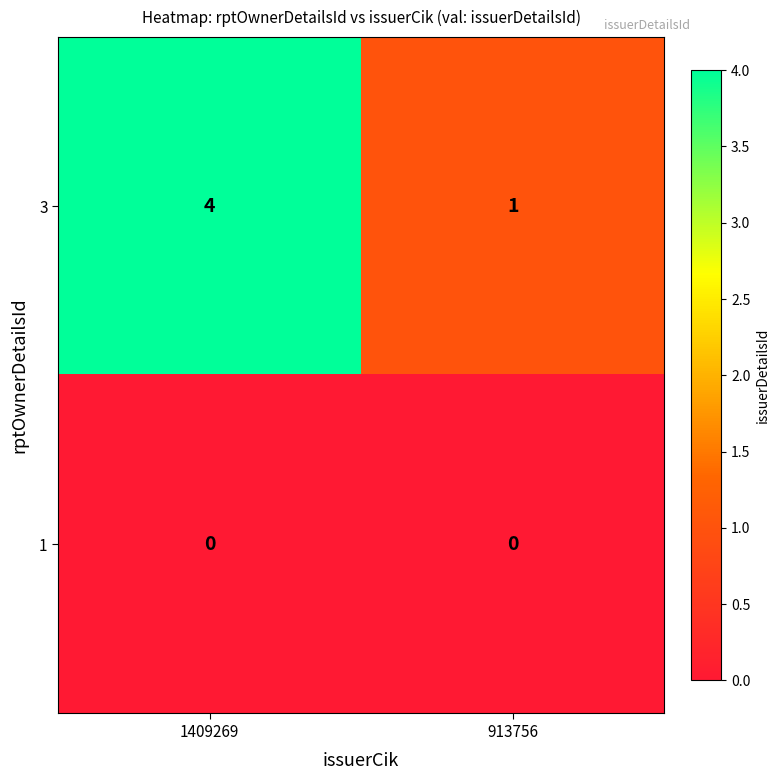

What is the highest value of the 3 series?

4